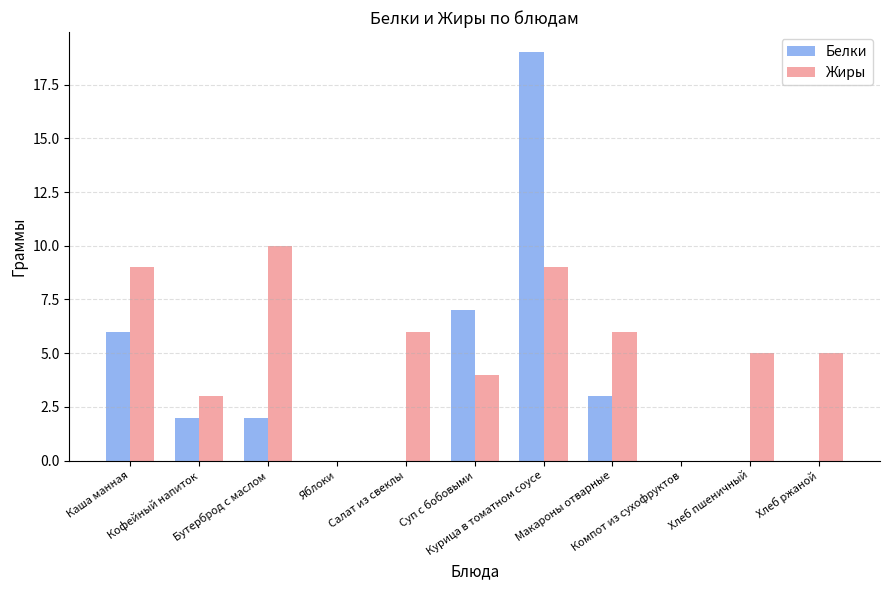

Reading left to right, list all the values displayed in this chart.

Белки: Каша манная=6	Кофейный напиток=2	Бутерброд с маслом=2	Яблоки=0	Салат из свеклы=0	Суп с бобовыми=7	Курица в томатном соусе=19	Макароны отварные=3	Компот из сухофруктов=0	Хлеб пшеничный=0	Хлеб ржаной=0
Жиры: Каша манная=9	Кофейный напиток=3	Бутерброд с маслом=10	Яблоки=0	Салат из свеклы=6	Суп с бобовыми=4	Курица в томатном соусе=9	Макароны отварные=6	Компот из сухофруктов=0	Хлеб пшеничный=5	Хлеб ржаной=5